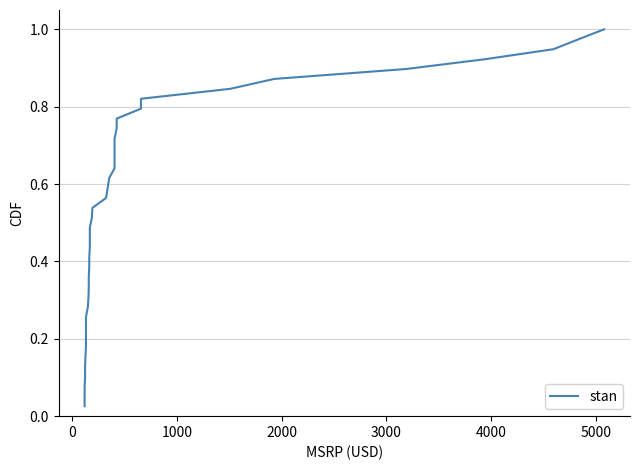

What is the maximum value shown in the chart?

1.0